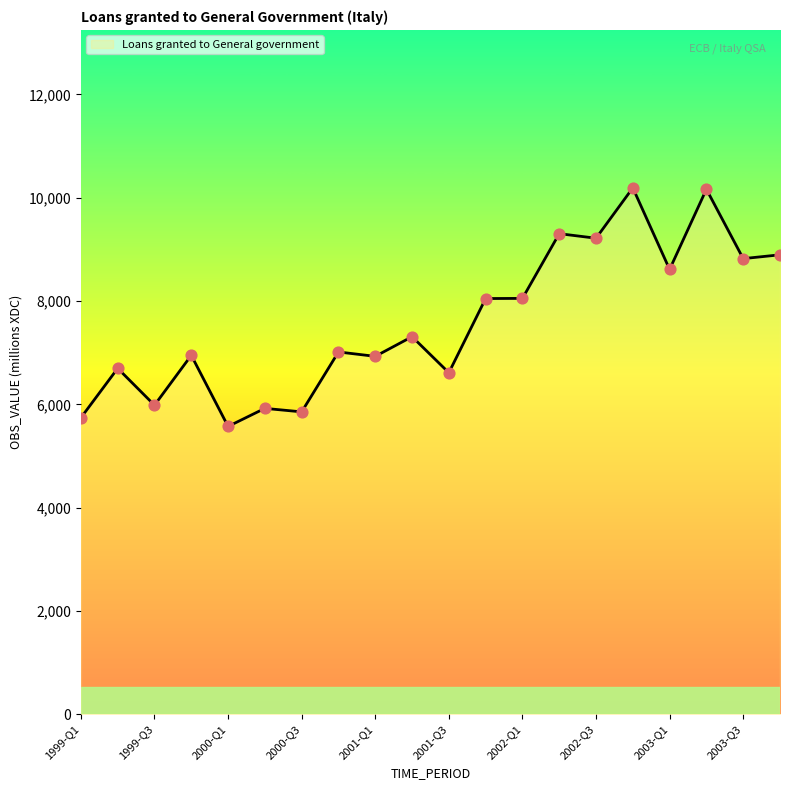

What is the difference between the maximum and minimum values?

4619